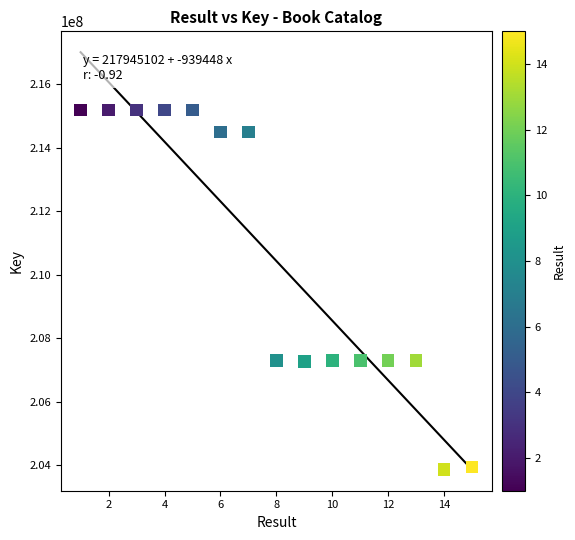

What is the range of Y values (max minus min)?

11330664